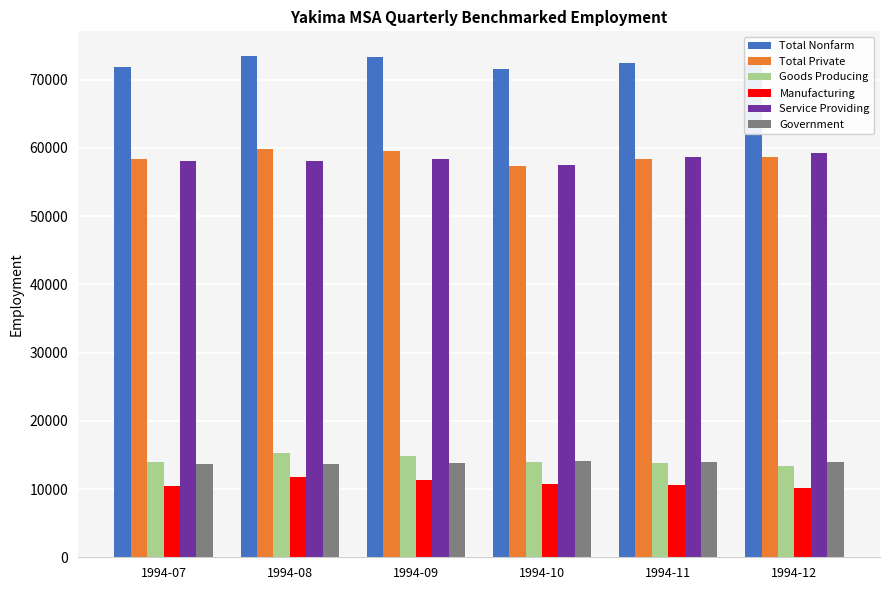

At how many categories does at least one series exceed 61357?

6